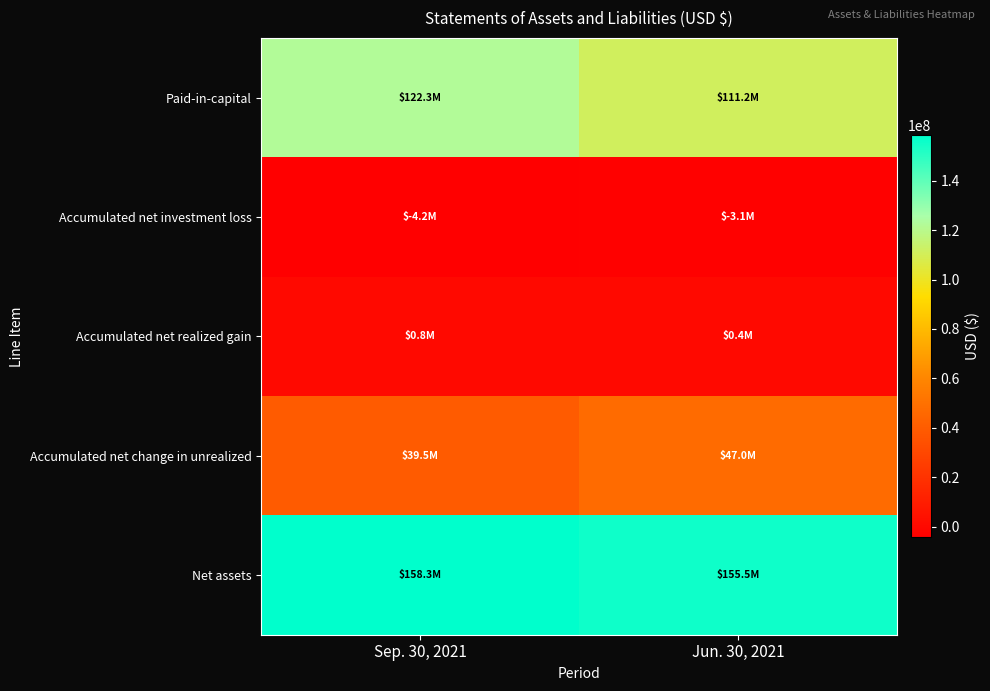

Which series has the largest total across all categories?

Net assets